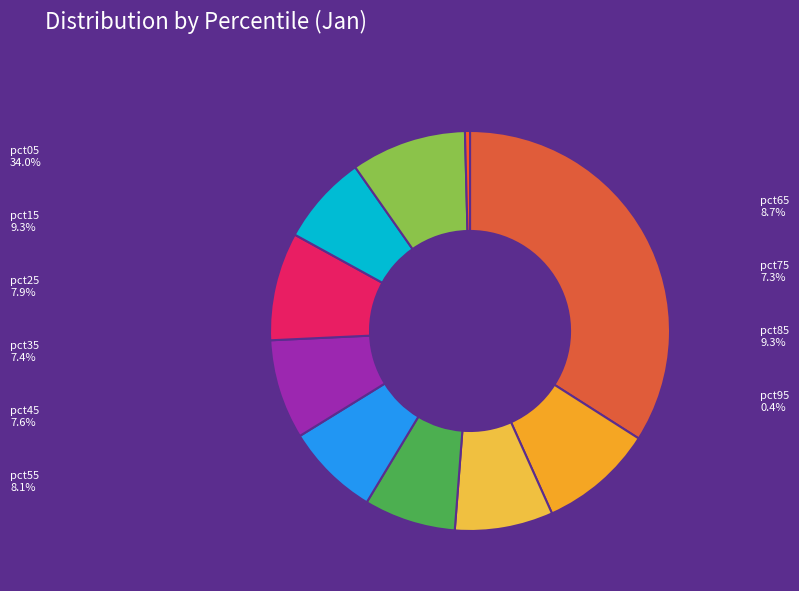

What percentage is the pct15 slice, to the nearest percent?

9%